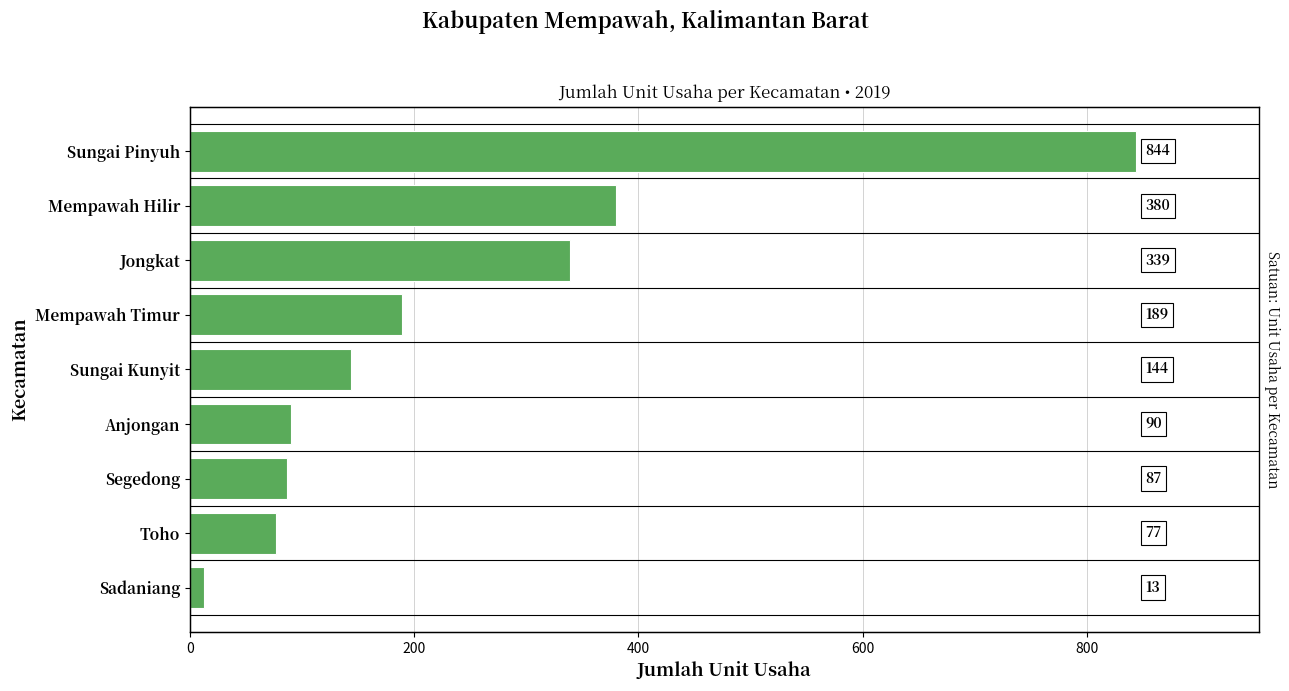

What value does the data have at Toho, to the nearest 50?

100